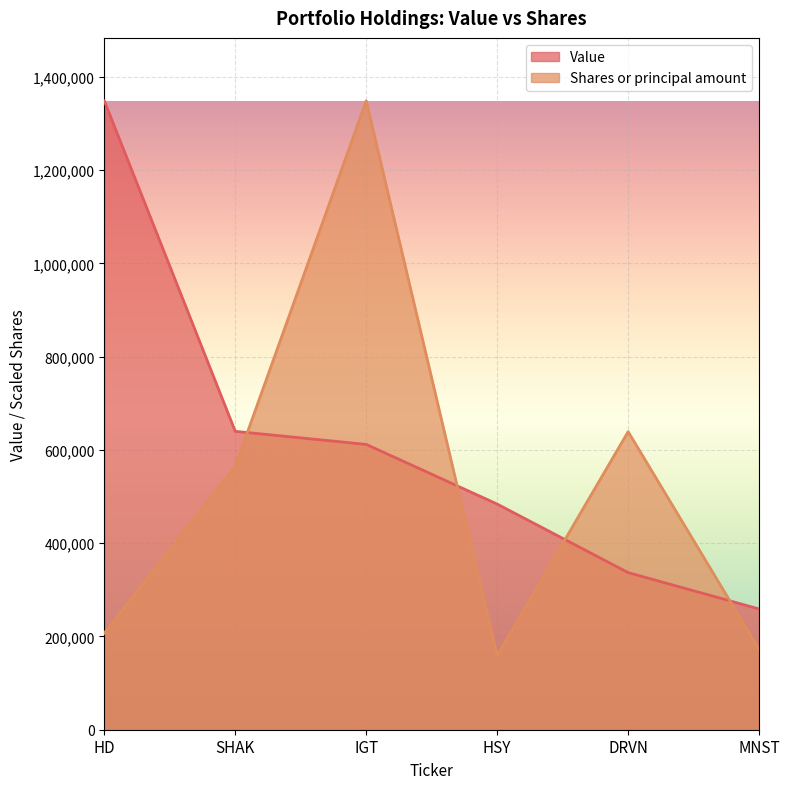

What is the difference between the maximum and minimum values in the Value series?

1090000.0